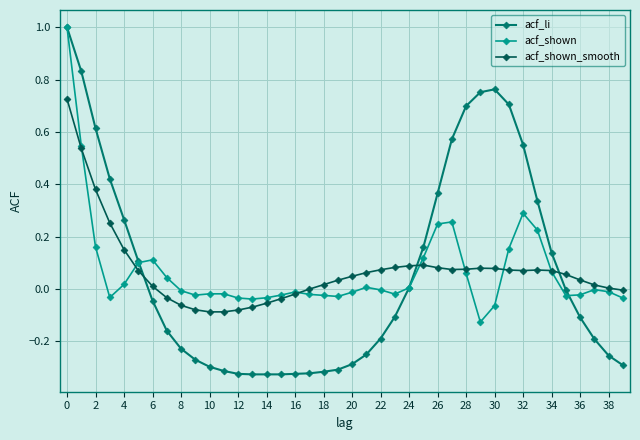

What is the greatest value displayed?

1.0